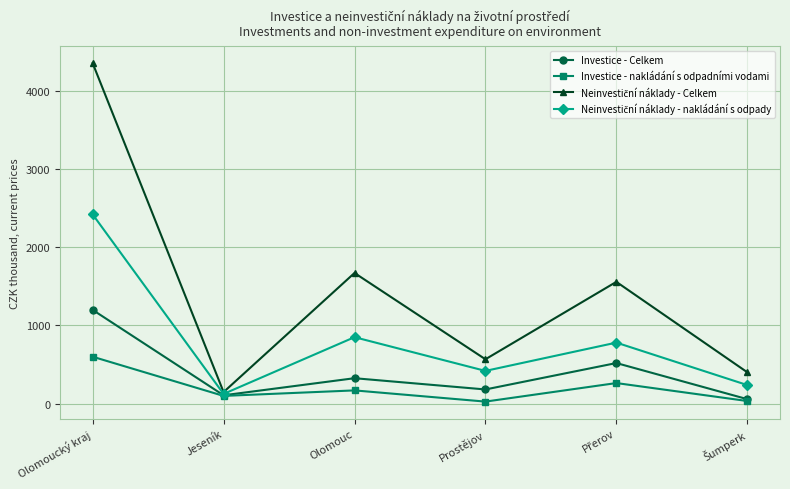

What is the greatest value displayed?

4349.5